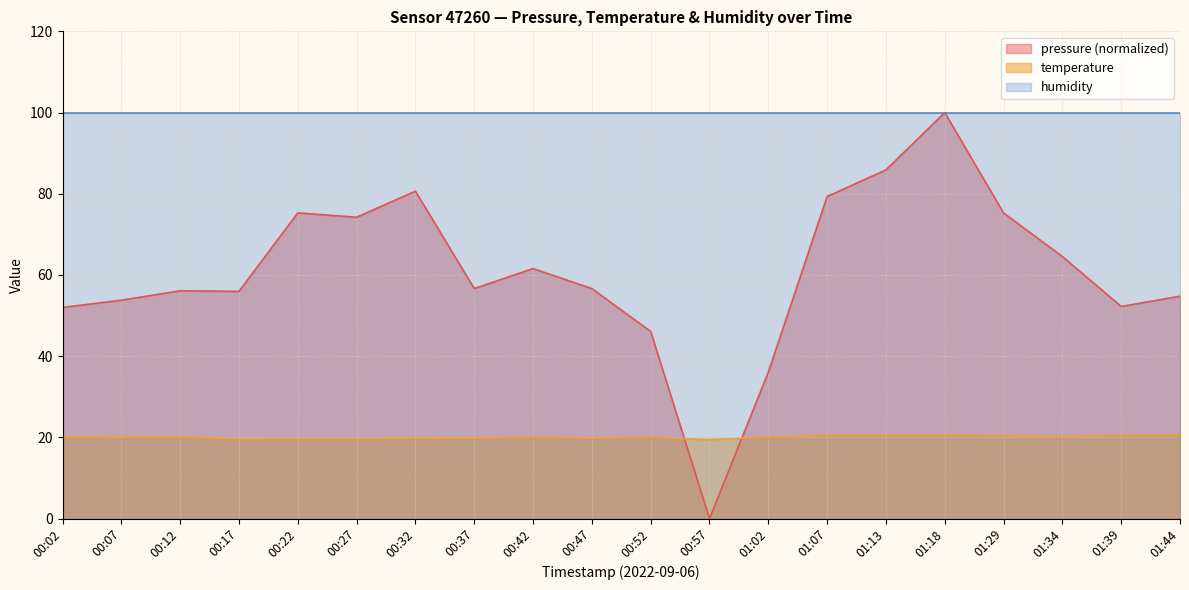

Which series has the largest total across all categories?

humidity